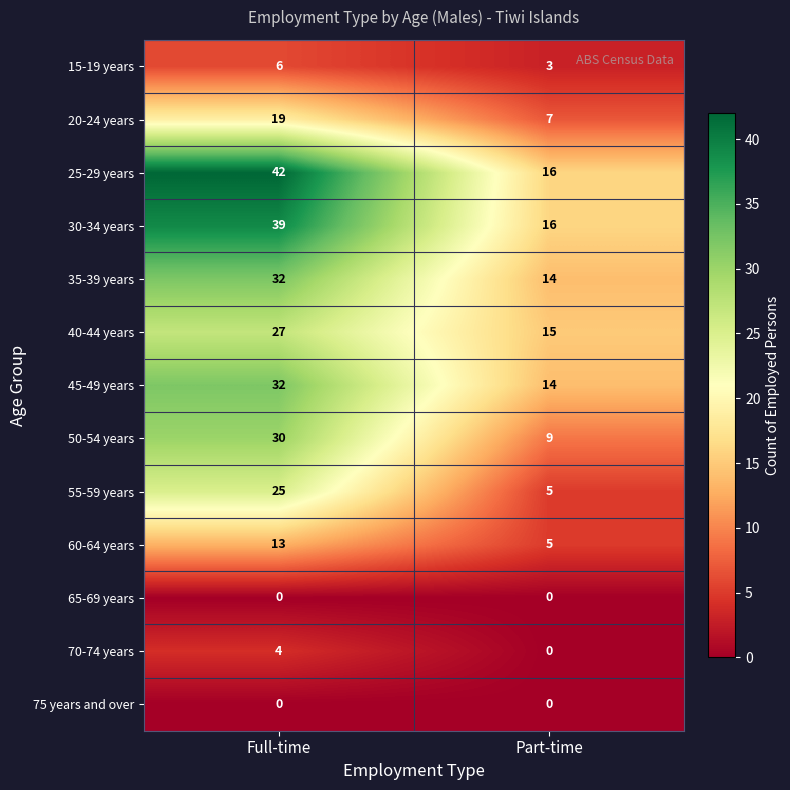

What is the difference between the highest and lowest values at Full-time?

42